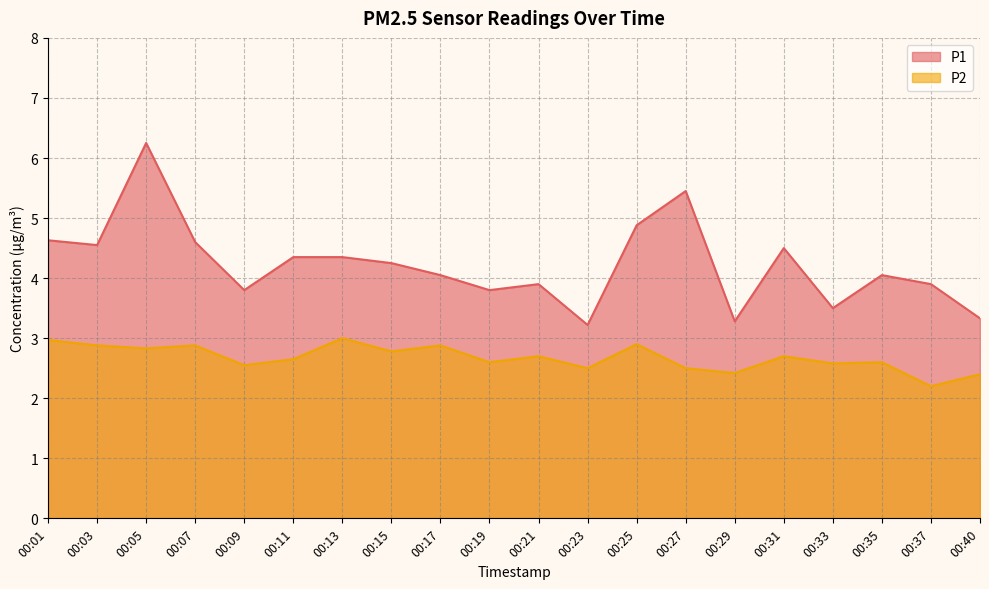

What is the difference between the P1 values at 00:17 and 00:33?

0.5